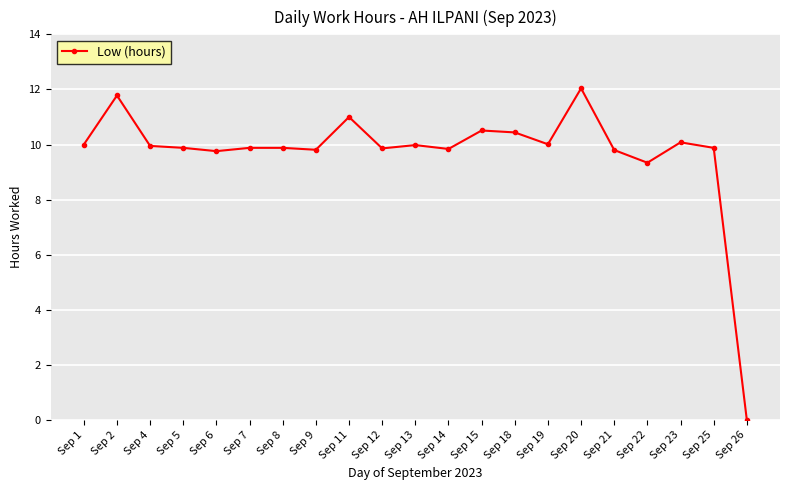

Which has a higher value, Sep 20 or Sep 22?

Sep 20